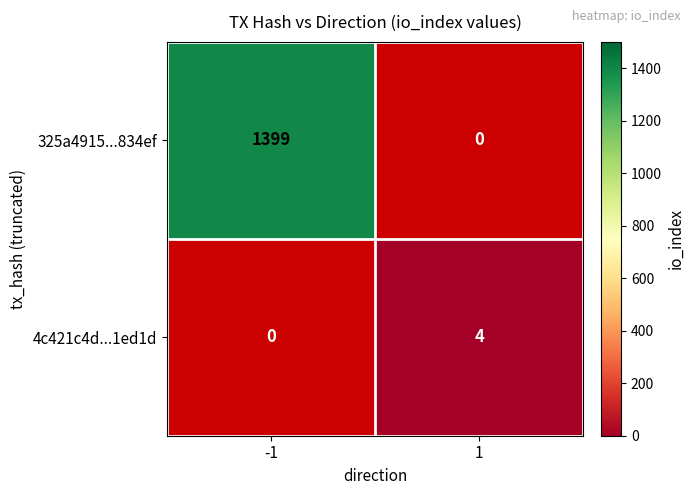

Is it true that 325a4915...834ef equals 824 at -1?

False